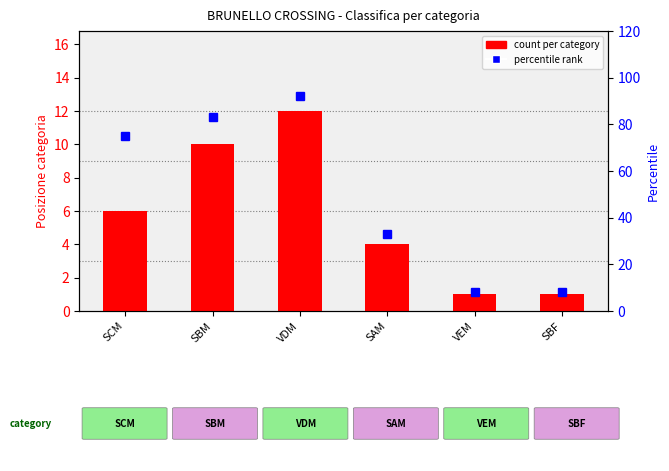

What position from the right is SAM?

3